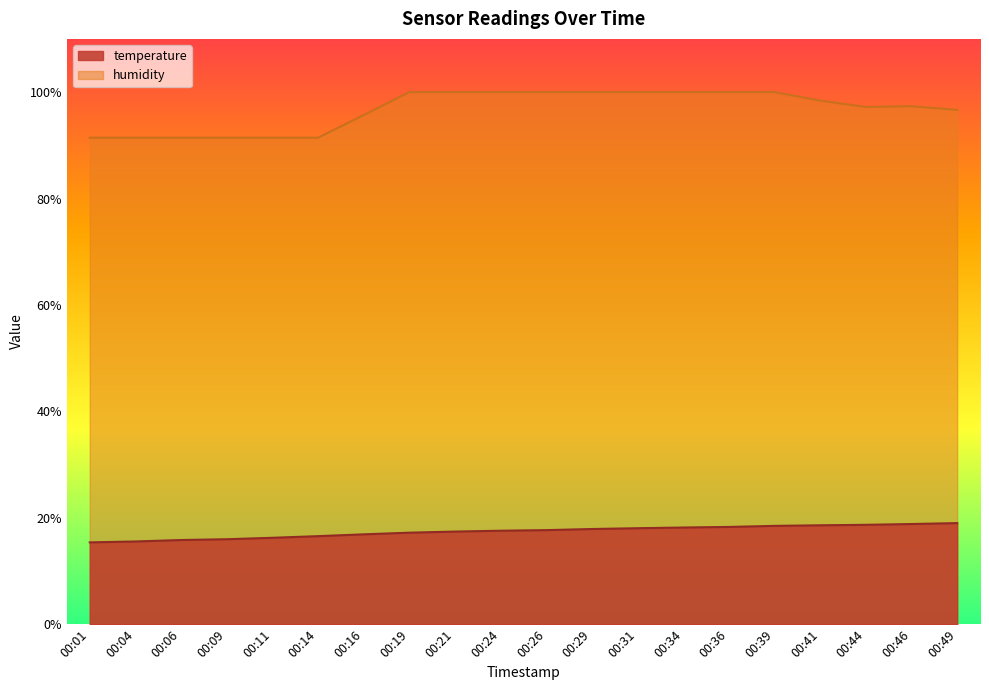

What is the value of the humidity point at the 12th from the left?

100.0